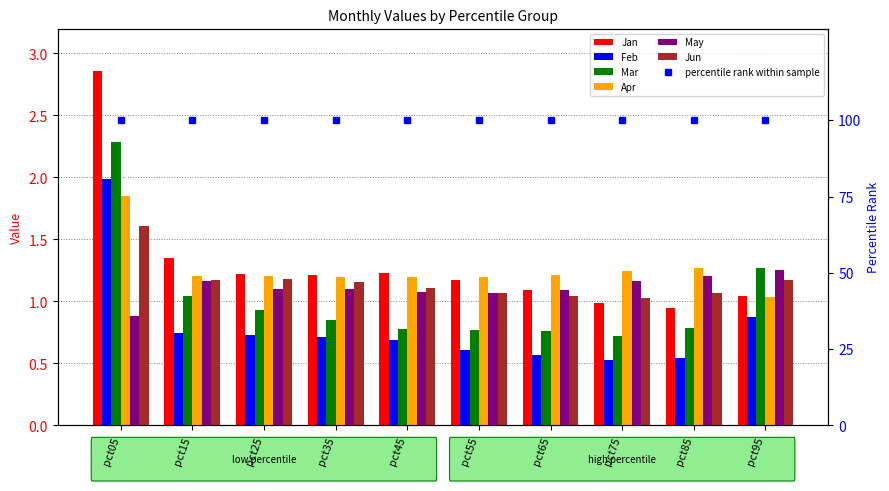

What is the total value across all series at pct15?

6.7